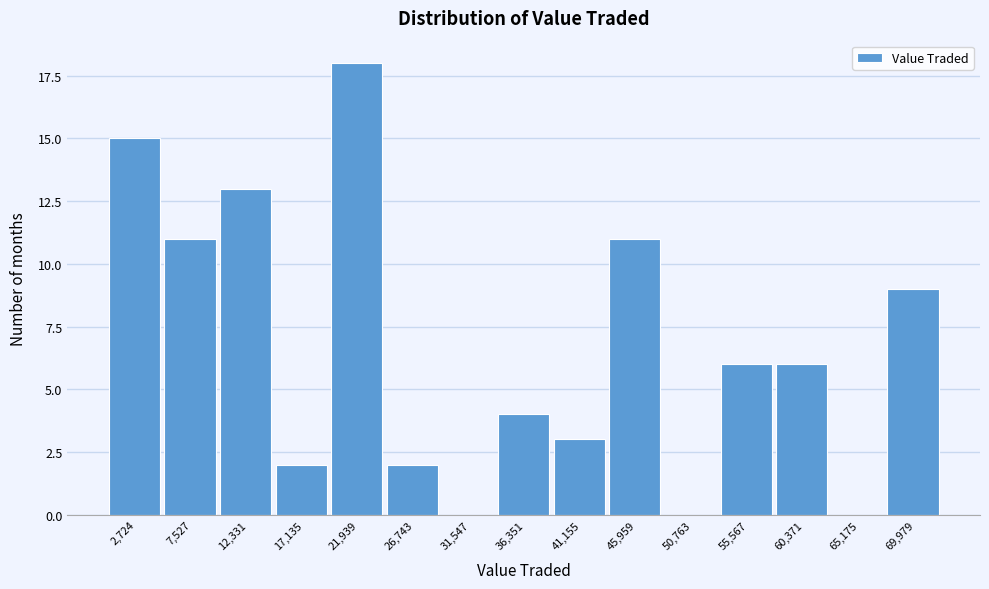

Reading left to right, extract all data points from this chart.

2,724=15	7,527=11	12,331=13	17,135=2	21,939=18	26,743=2	31,547=0	36,351=4	41,155=3	45,959=11	50,763=0	55,567=6	60,371=6	65,175=0	69,979=9